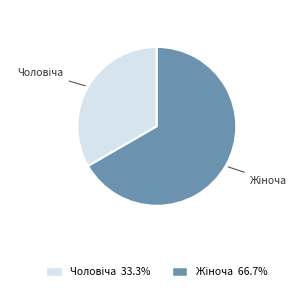

Count the number of slices in the pie.

2